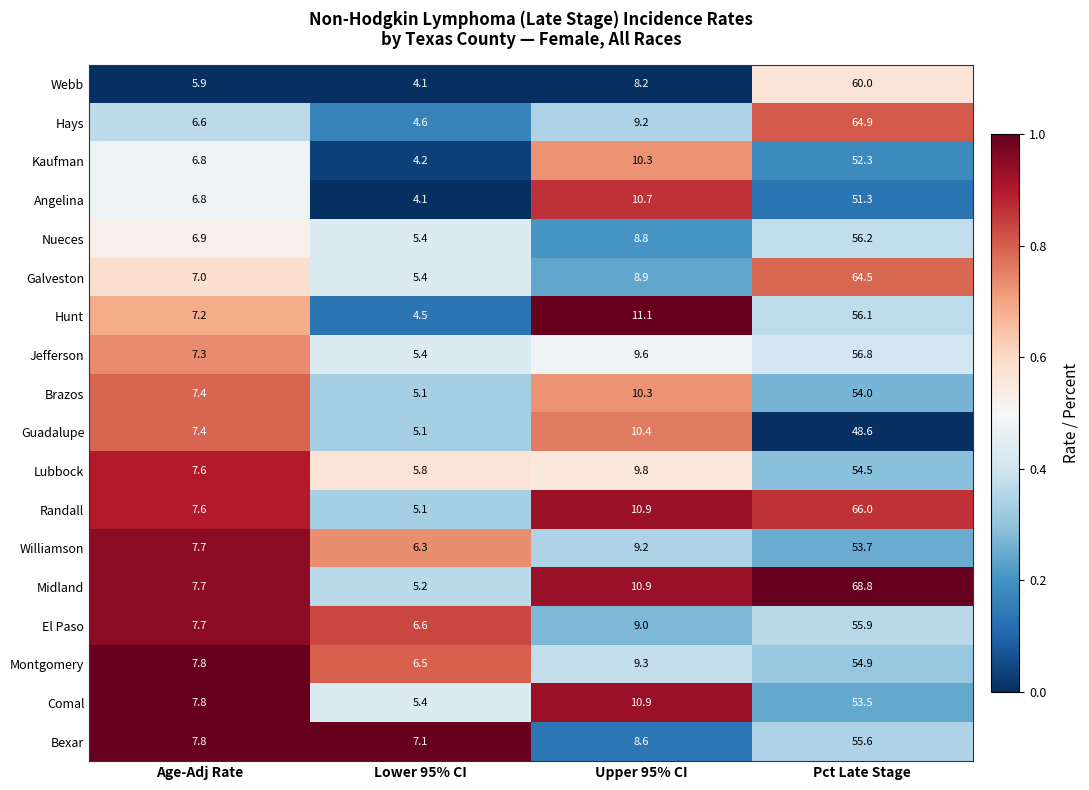

What is the approximate value of Randall at Lower 95% CI?

5.1